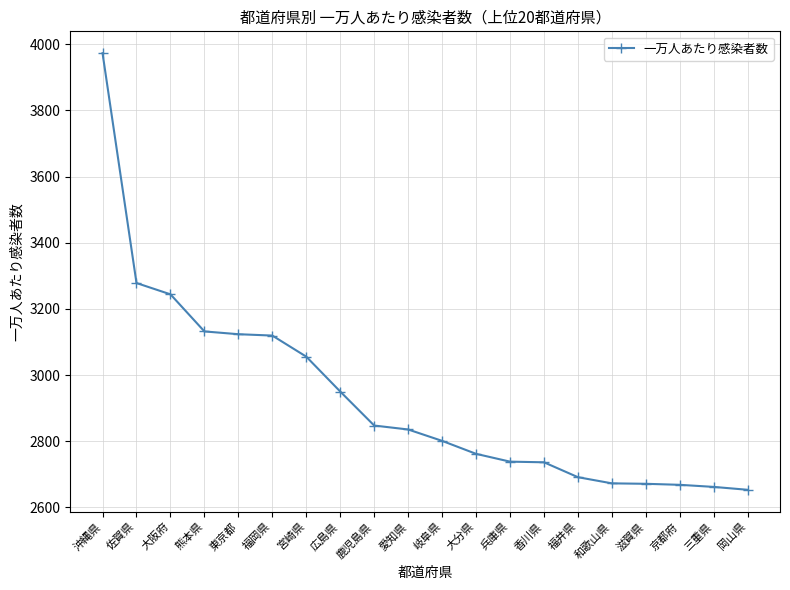

How many values exceed 2835?

10